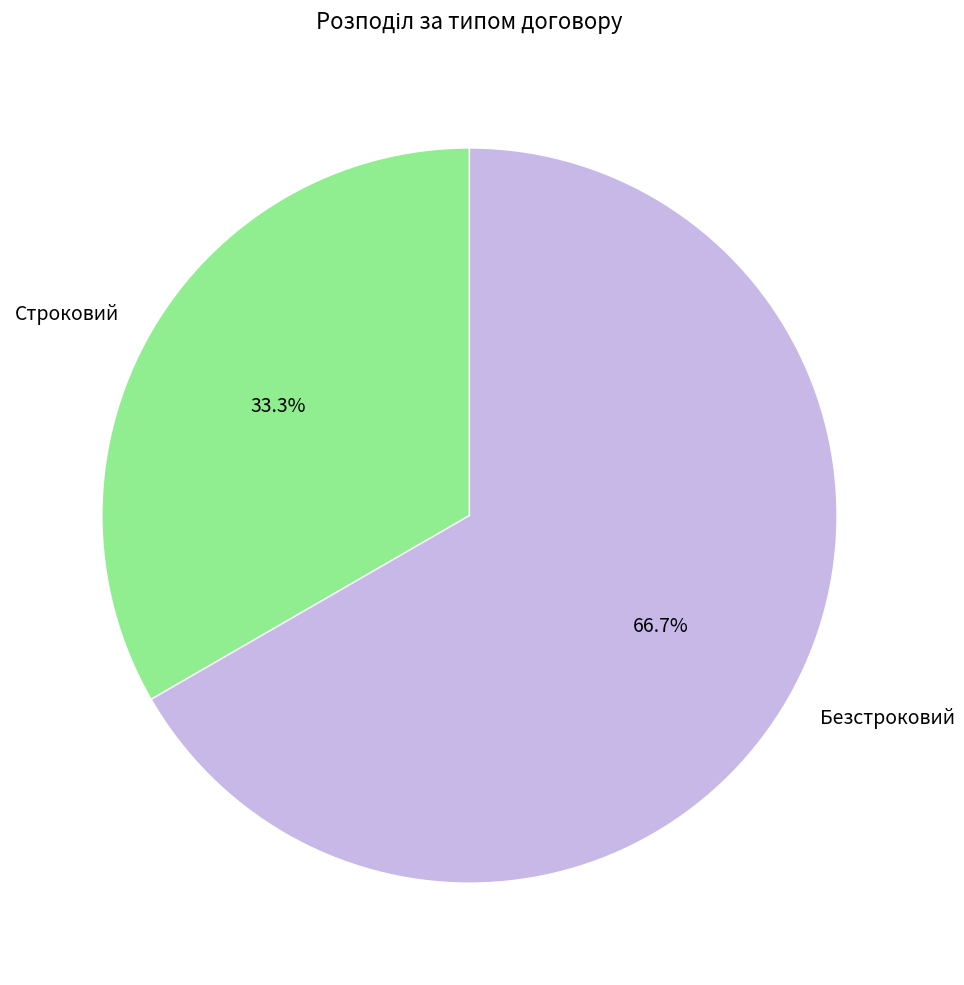

What percentage is the Строковий slice, to the nearest percent?

33%